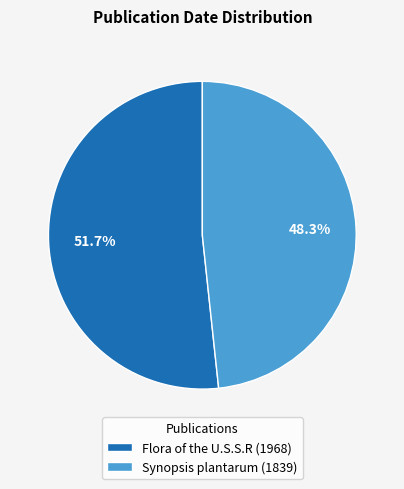

To the nearest percent, what is the combined percentage of Synopsis plantarum (1839) and Flora of the U.S.S.R (1968)?

100%